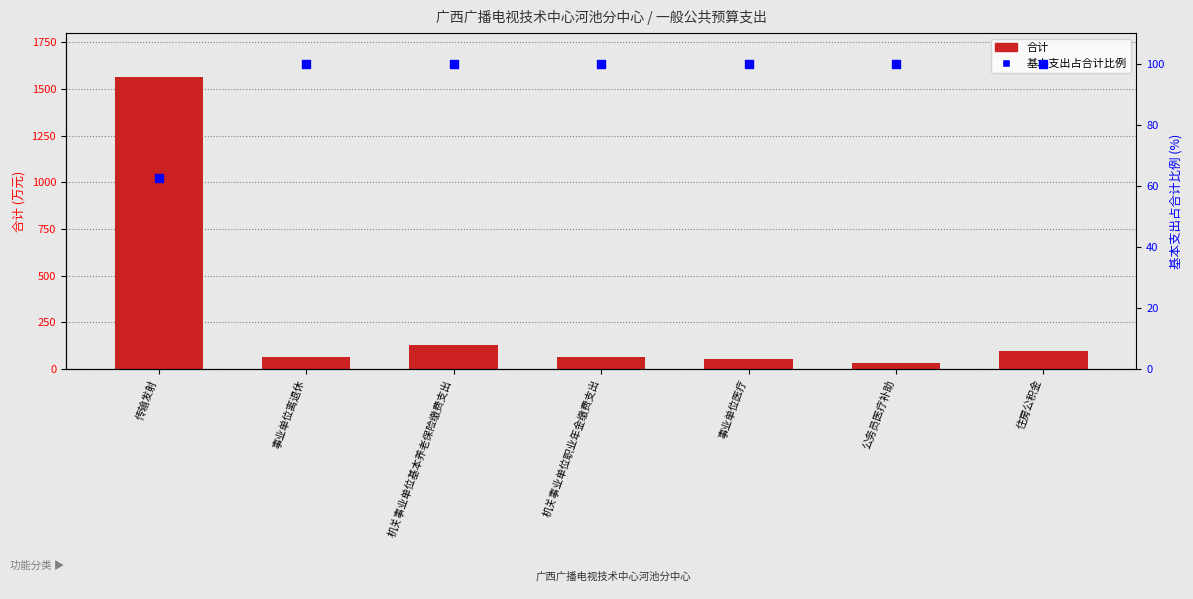

Which series has the widest spread of Y values?

合计